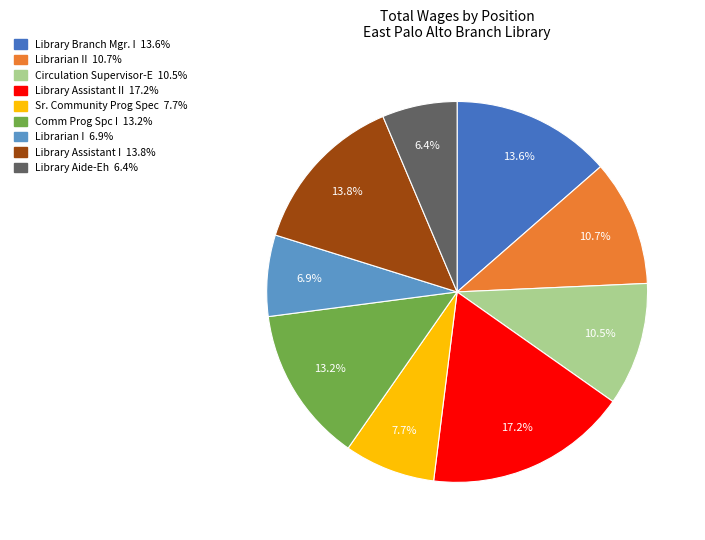

Is there a majority slice in this chart?

No